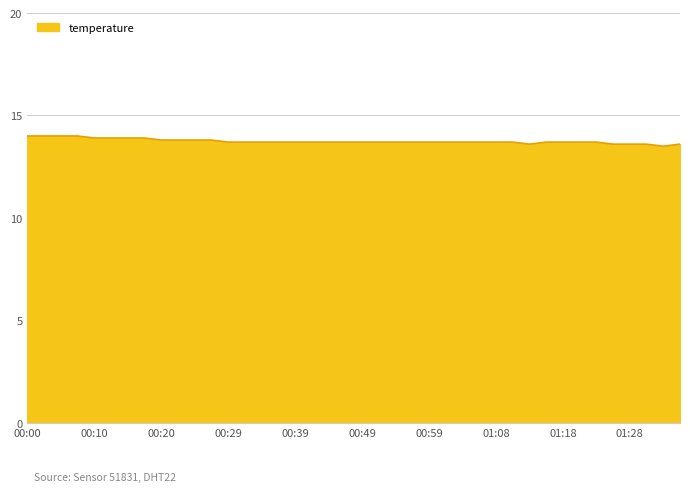

What is the greatest value displayed?

14.0